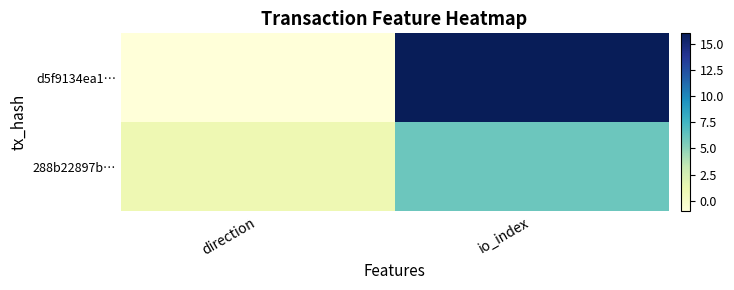

What is the minimum value shown in the chart?

-1